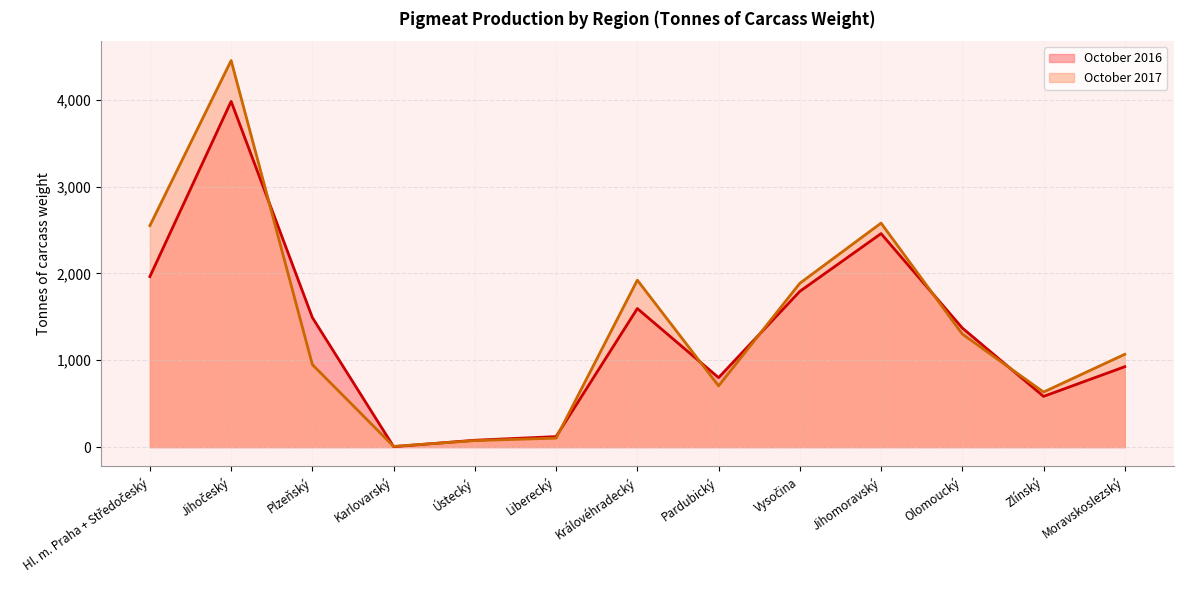

True or false: October 2016 has a value of 1372 at Olomoucký.

True